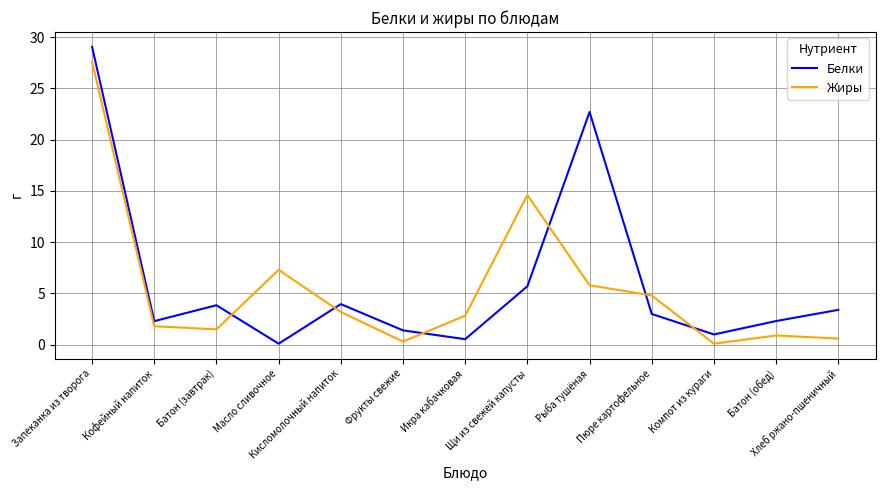

What are all the series names shown in the legend?

Белки, Жиры